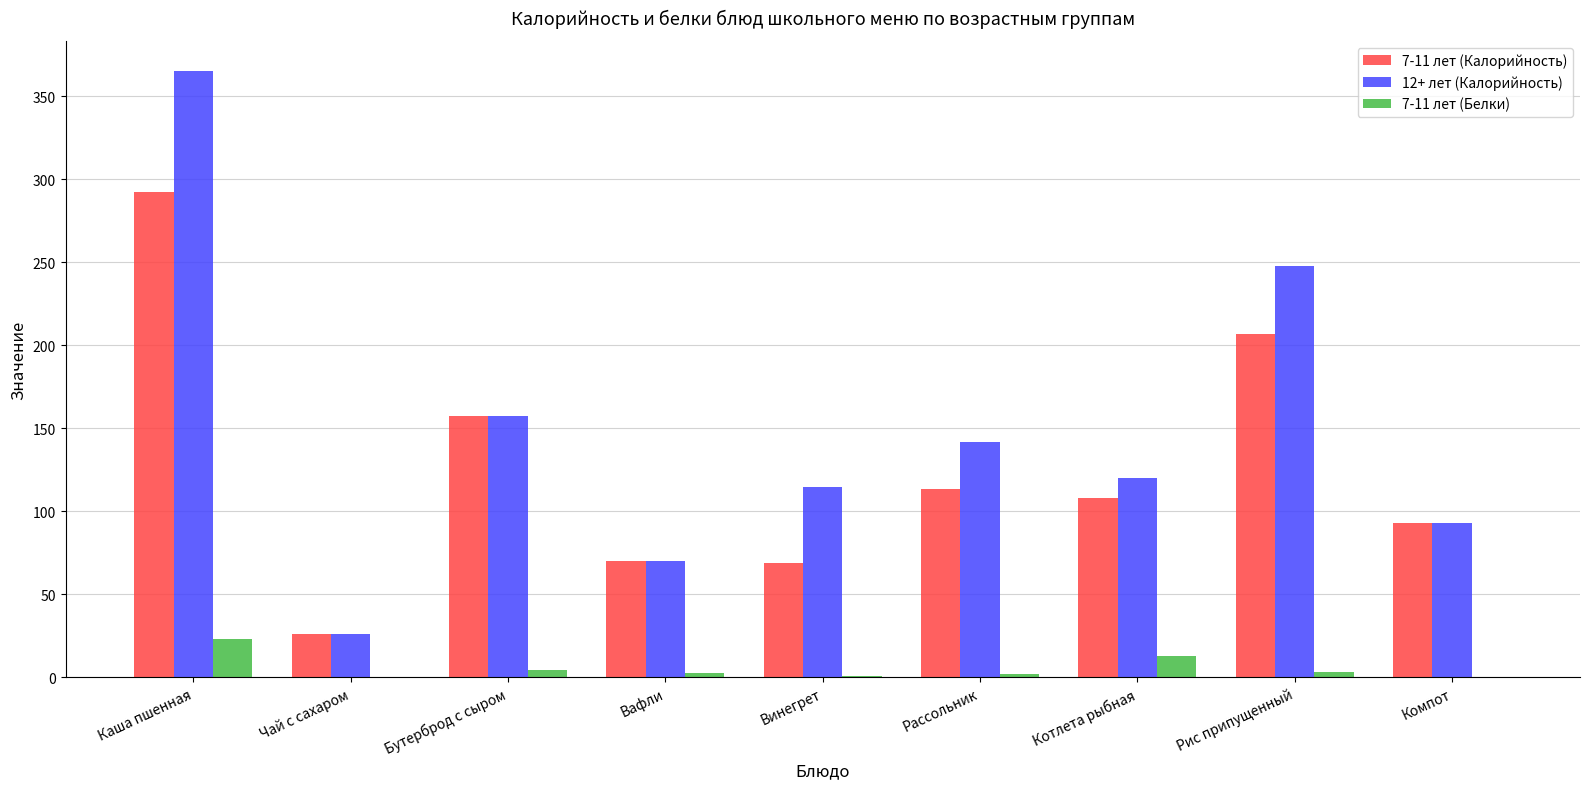

Which series has the widest spread of values?

12+ лет (Калорийность)